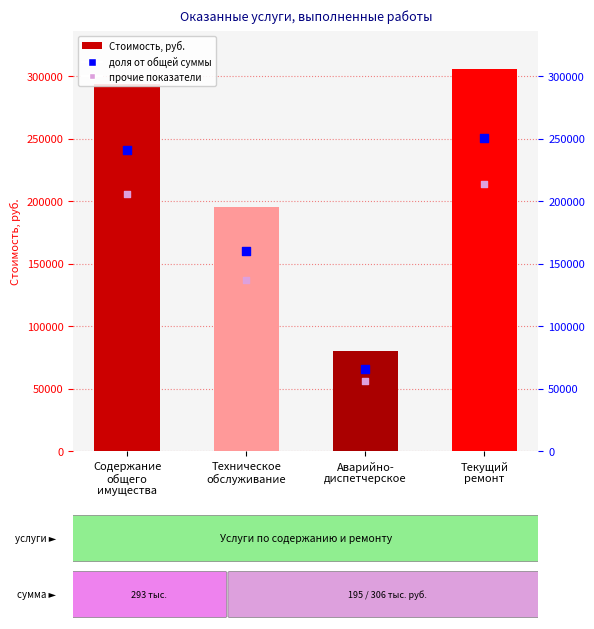

Is the value of прочие показатели at Техническое
обслуживание greater than the value of Стоимость, руб. at Техническое
обслуживание?

No